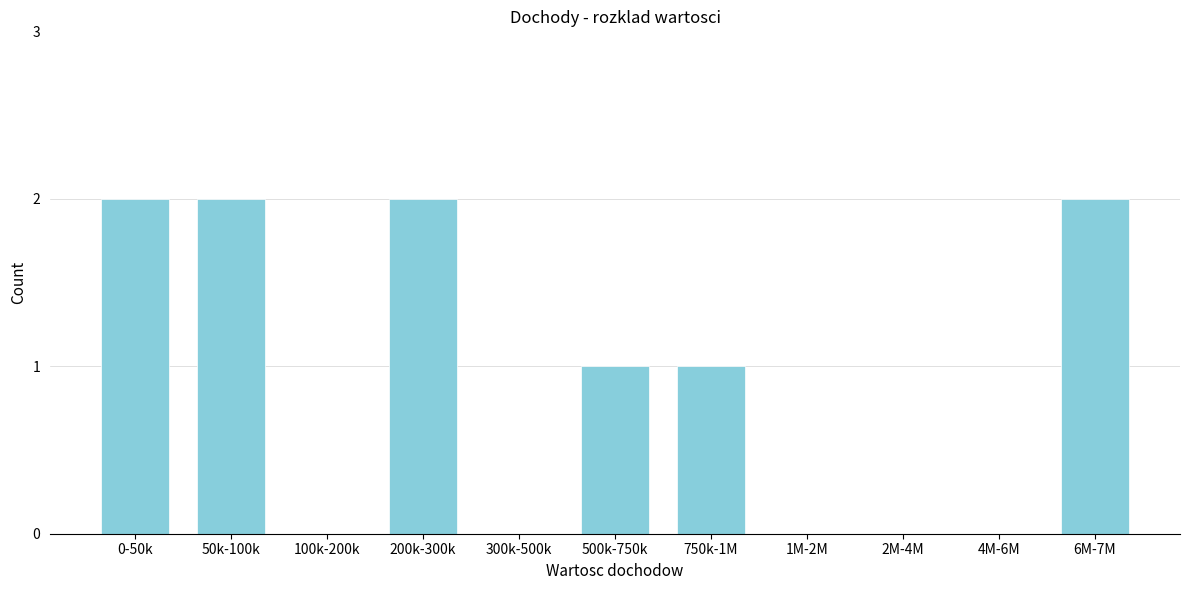

Reading left to right, transcribe all the data shown in this chart.

0-50k=2	50k-100k=2	100k-200k=0	200k-300k=2	300k-500k=0	500k-750k=1	750k-1M=1	1M-2M=0	2M-4M=0	4M-6M=0	6M-7M=2